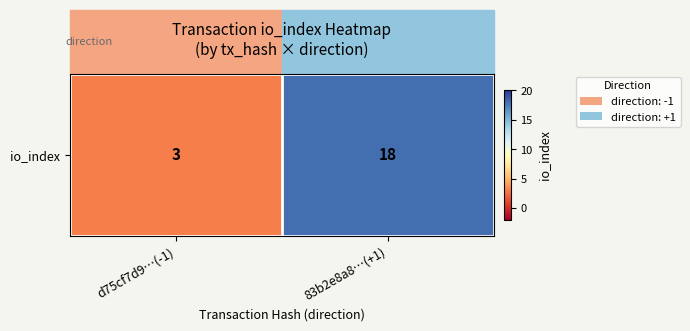

What is the difference between the maximum and minimum values?

15